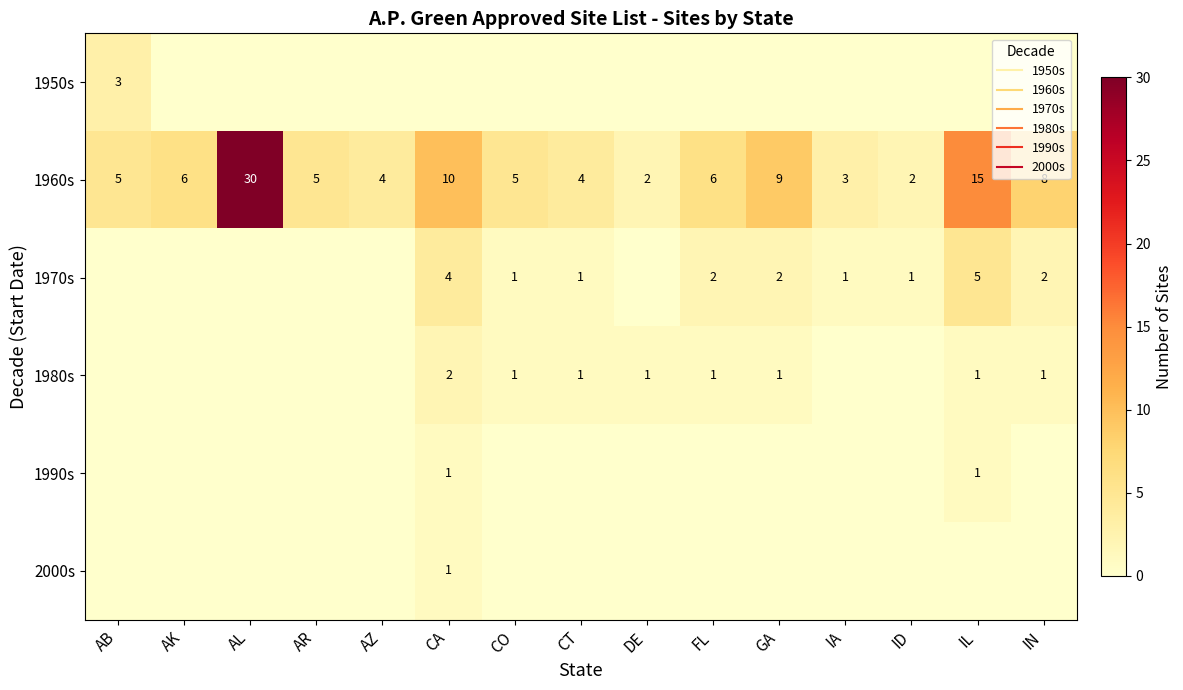

Is the value of 1970s at CA greater than the value of 2000s at CT?

Yes